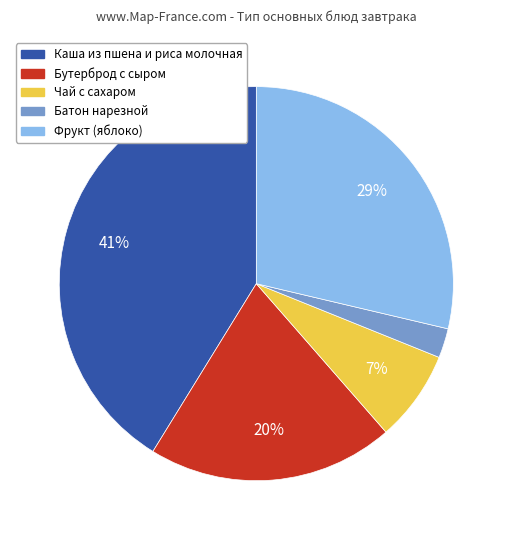

True or false: Каша из пшена и риса молочная accounts for 41% of the total.

True